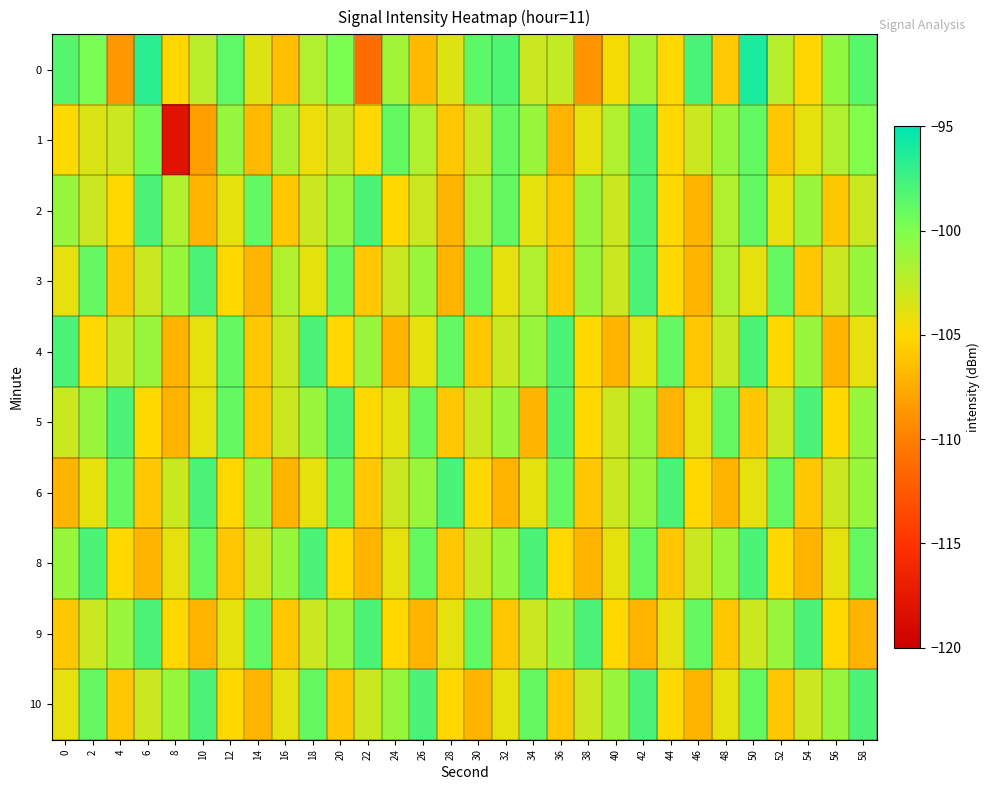

At which category is the sum across all series the highest?

42